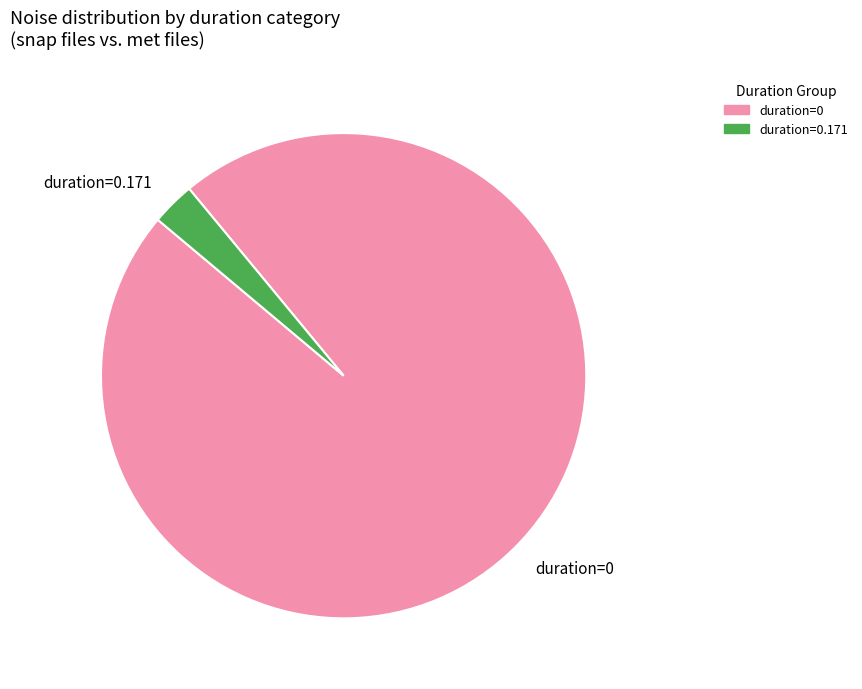

Between duration=0 and duration=0.171, which is larger?

duration=0